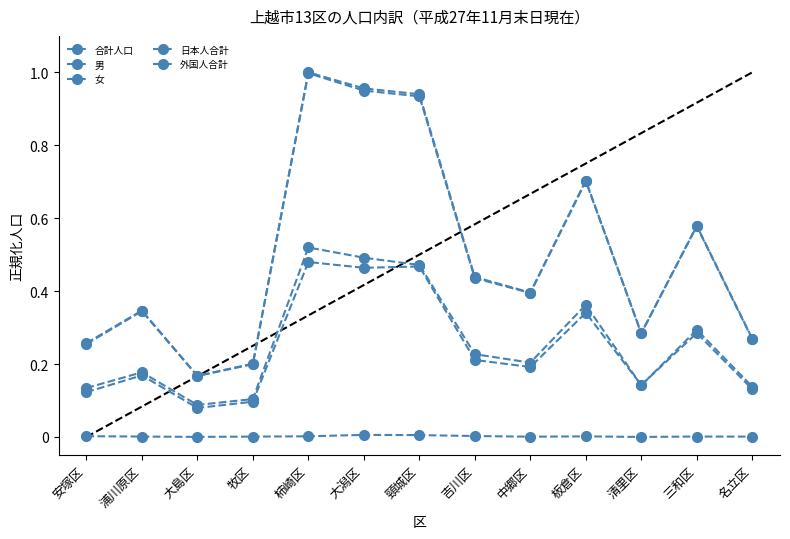

Which series has the largest range (max minus min)?

合計人口